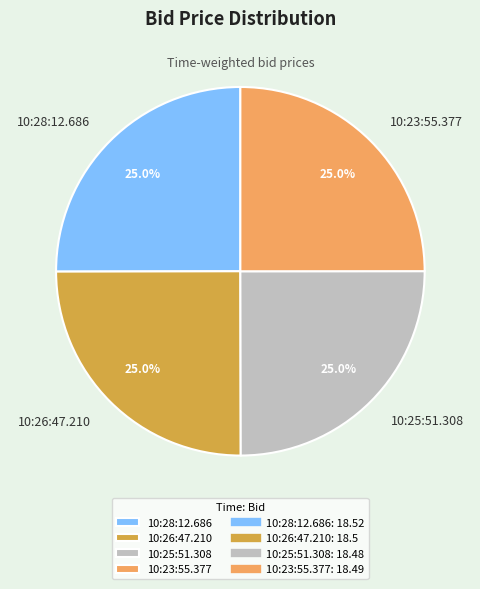

Combined, what portion of the pie is 10:28:12.686 and 10:26:47.210?

50.0%